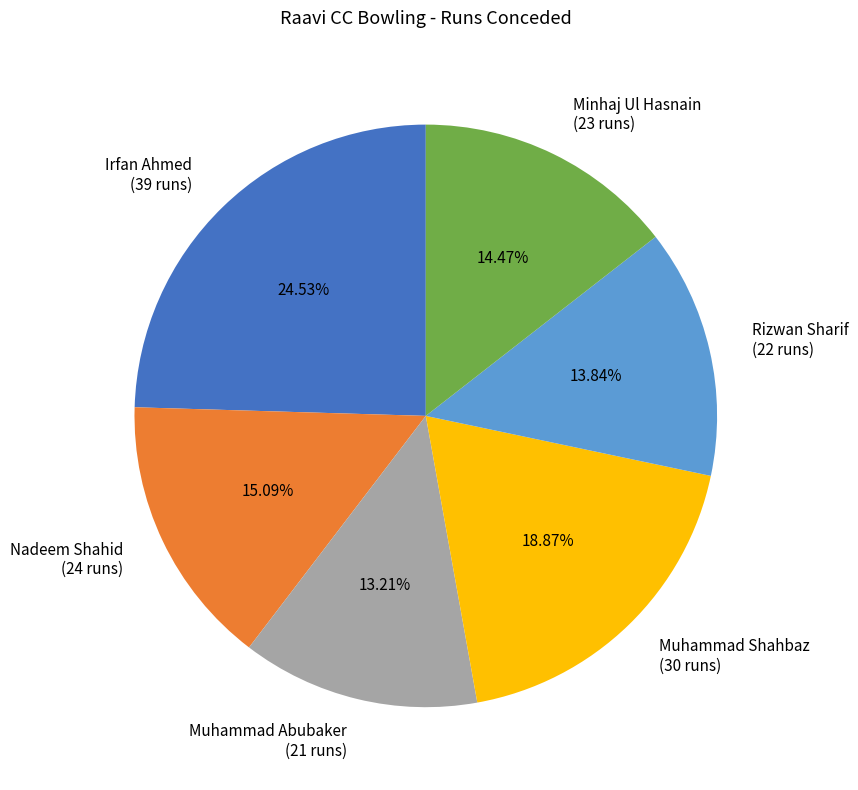

To the nearest percent, what is the average slice percentage?

17%